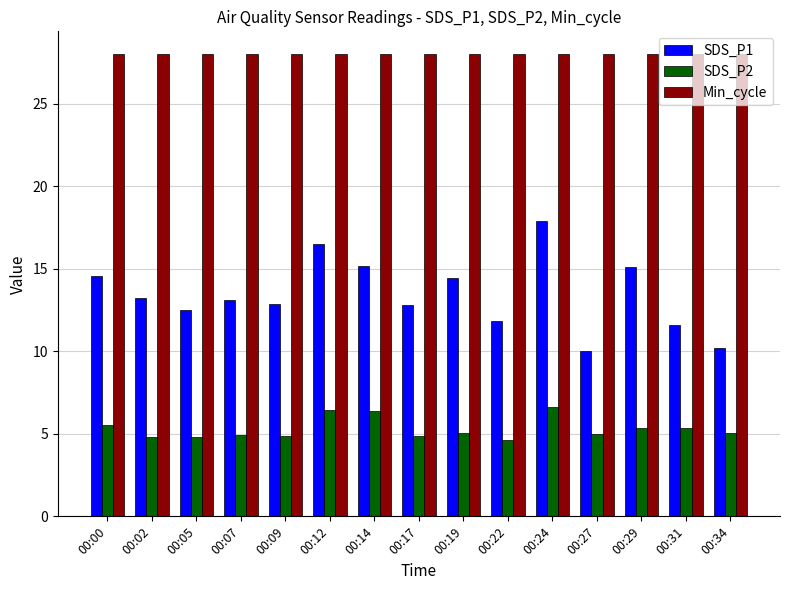

List the series in order of their peak value, highest first.

Min_cycle, SDS_P1, SDS_P2